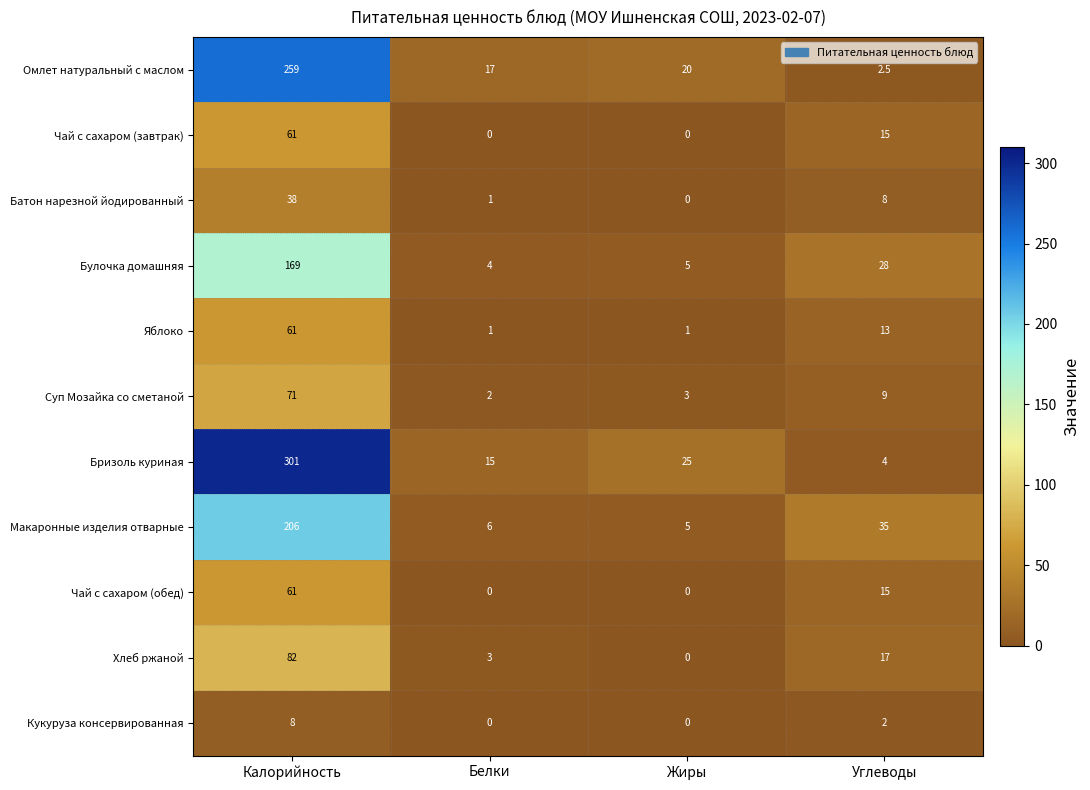

How many data points in Чай с сахаром (завтрак) are less than 15?

2